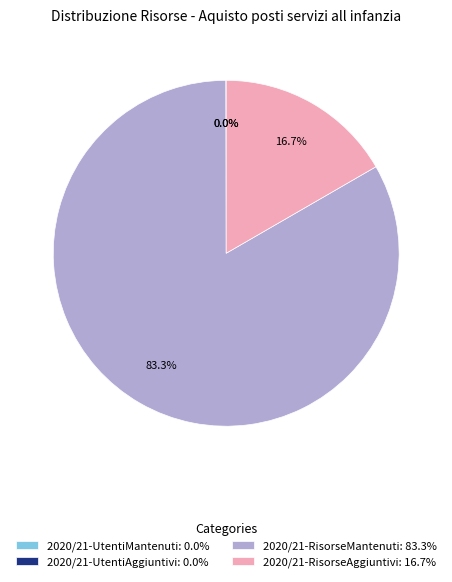

True or false: 2020/21-RisorseMantenuti accounts for 83% of the total.

True